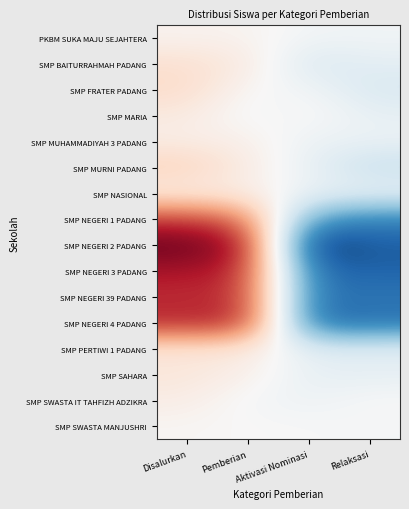

At how many categories does at least one series exceed 141?

1